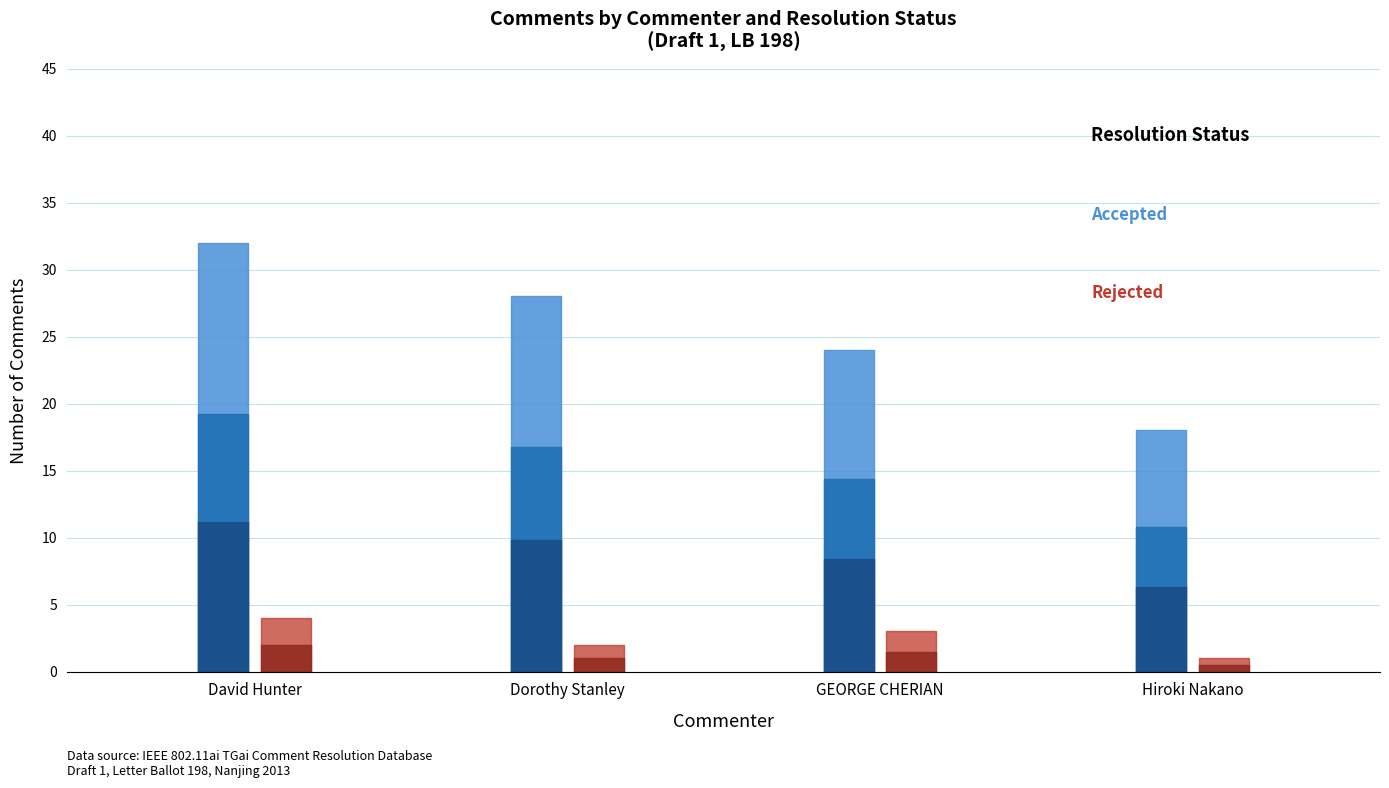

Between David Hunter and GEORGE CHERIAN, which is larger?

David Hunter